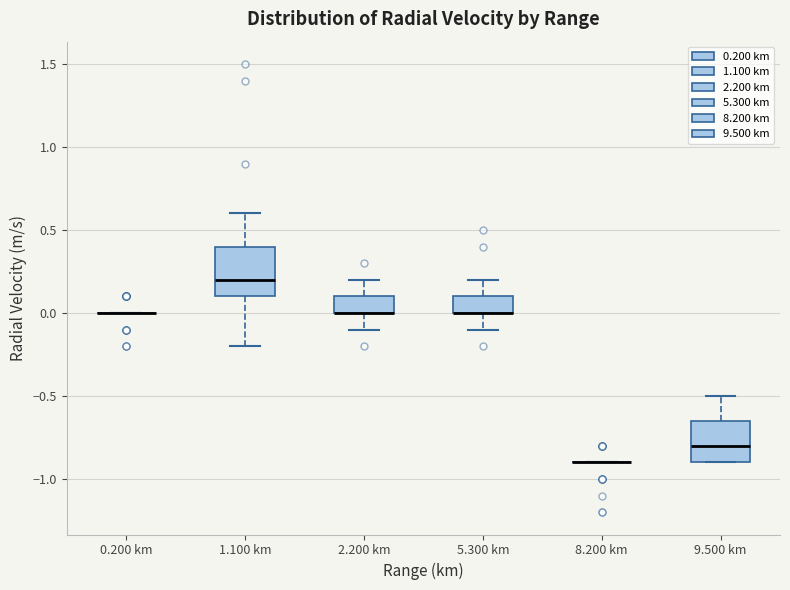

Reading left to right, transcribe this box plot: for each box, give where its median line is, the range the box spans, and where its two whiskers end, as read against the y-axis. The values are not printed on the chart, so give them approximately, as read against the axis.

0.200 km: box collapsed to a line at 0.00, whiskers 0.00 to 0.00
1.100 km: median 0.20, box 0.10 to 0.40, whiskers -0.20 to 0.60
2.200 km: median 0.00 (drawn on the box's lower edge), box 0.00 to 0.10, whiskers -0.10 to 0.20
5.300 km: median 0.00 (drawn on the box's lower edge), box 0.00 to 0.10, whiskers -0.10 to 0.20
8.200 km: box collapsed to a line at -0.90, whiskers -0.90 to -0.90
9.500 km: median -0.80, box -0.90 to -0.65, whiskers -0.90 to -0.50